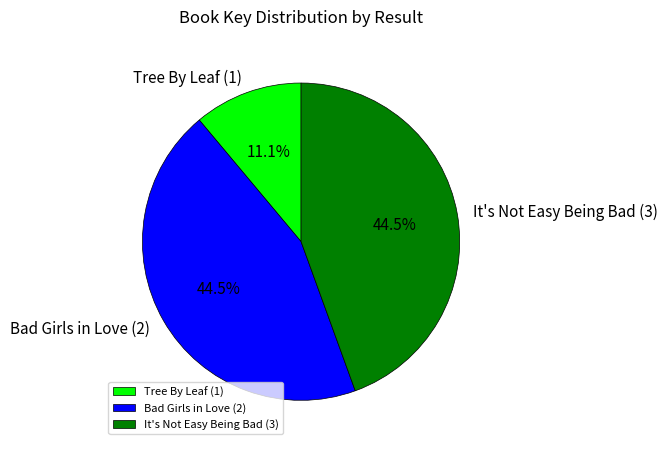

How many slices are in this pie chart?

3